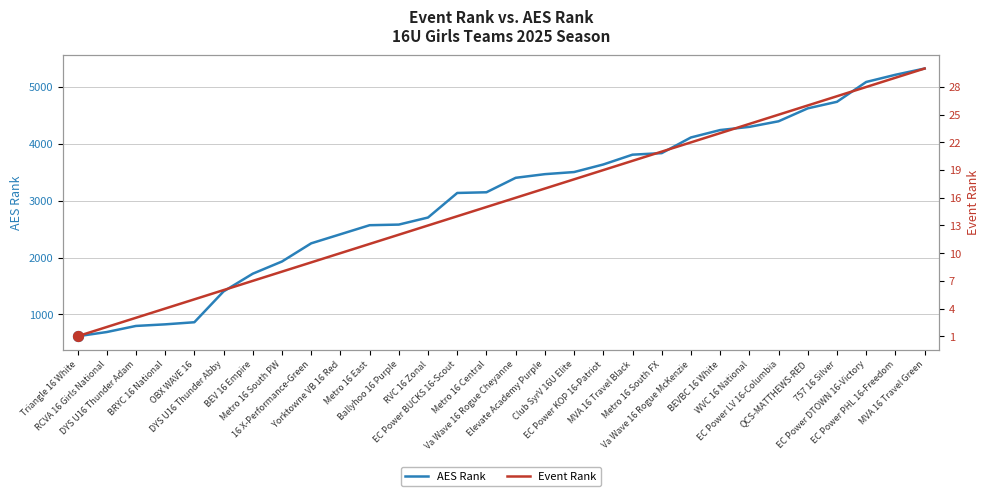

Is the value of Event Rank at Ballyhoo 16 Purple greater than the value of AES Rank at EC Power BUCKS 16-Scout?

No